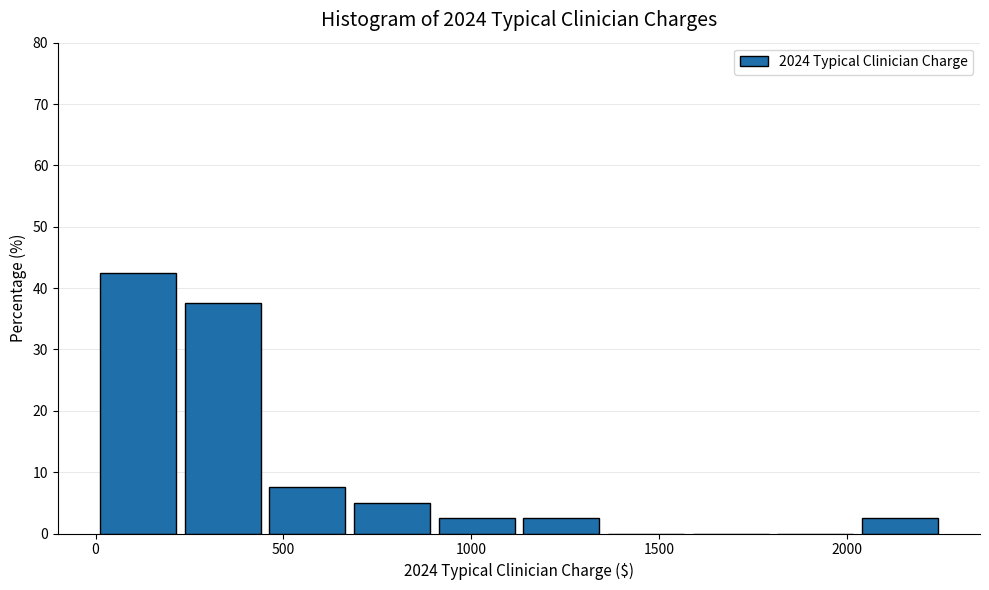

What is the height of the bar covering 0 to 250 on the x-axis? Neither the bar edges nor the heights are printed on the chart, so give them approximately, as read against the axes.

43